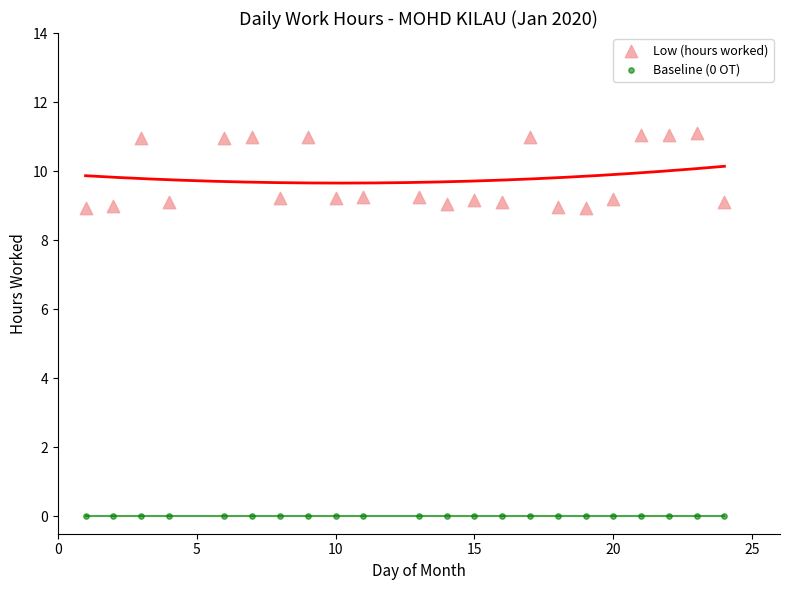

Which series reaches the minimum Y coordinate?

Baseline (0 OT)